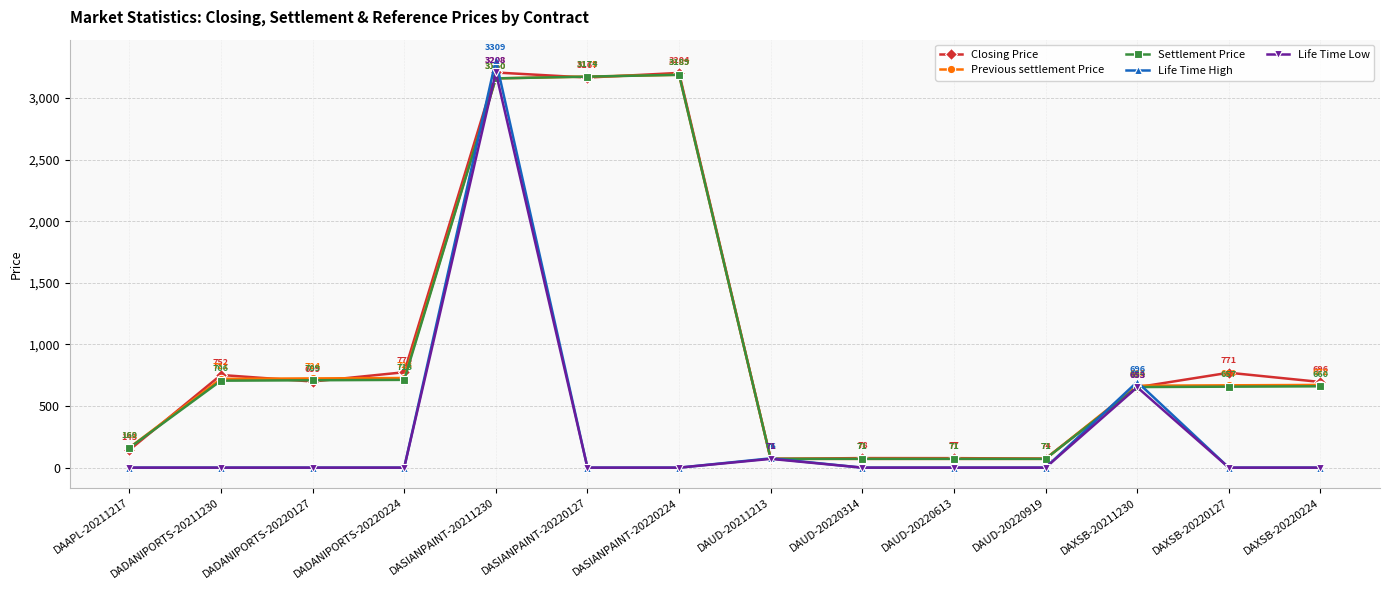

Which series has the largest total across all categories?

Closing Price